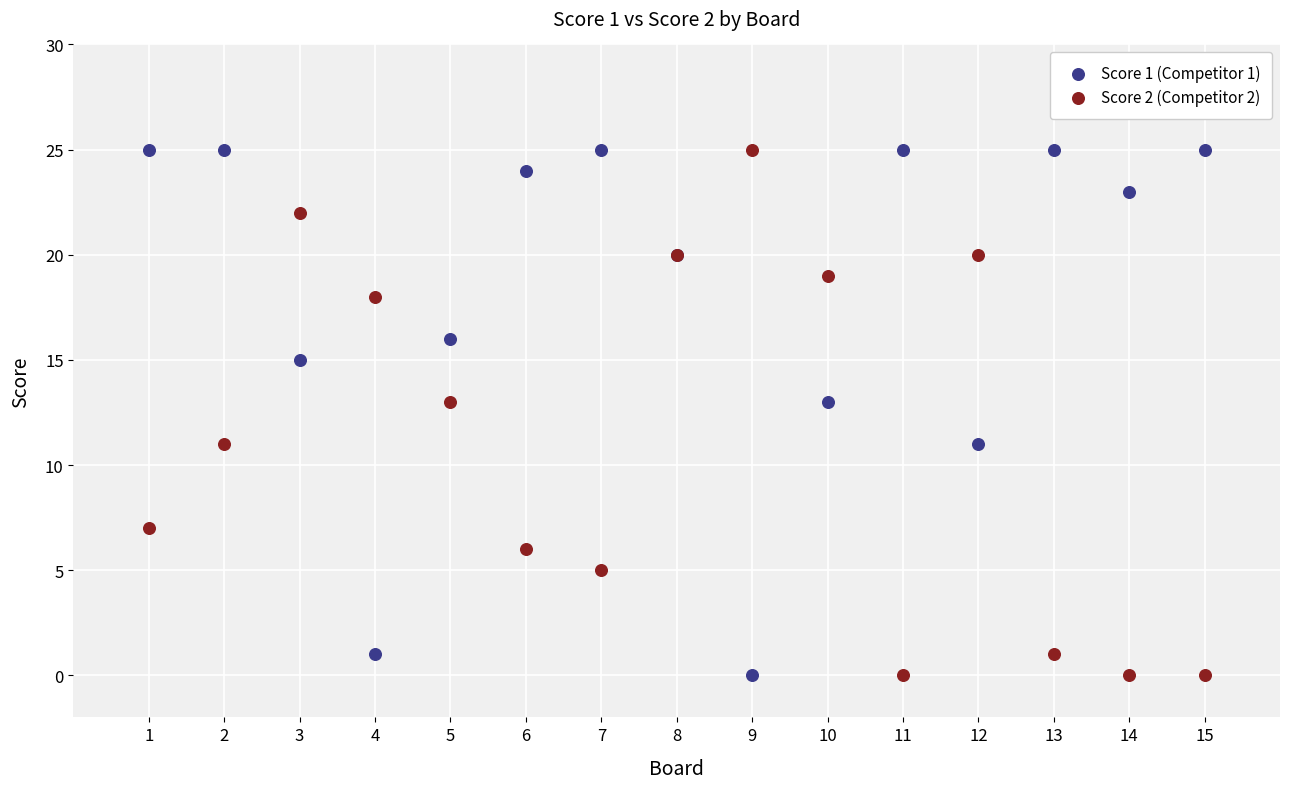

What is the X range (max minus min) for the scatter plot?

14